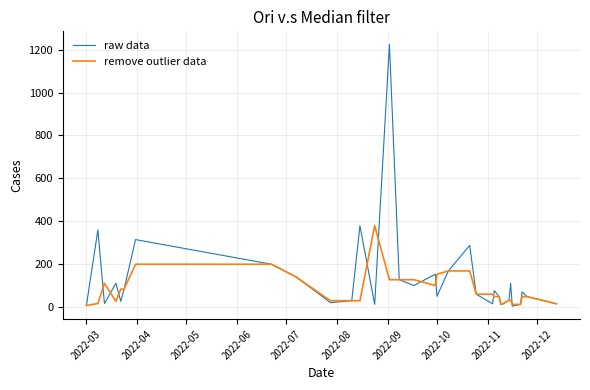

What is the maximum value shown in the chart?

1224.7